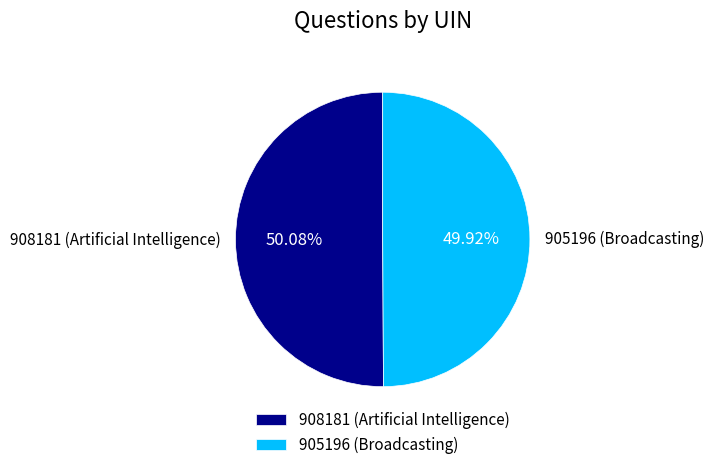

How many segments does this pie chart have?

2